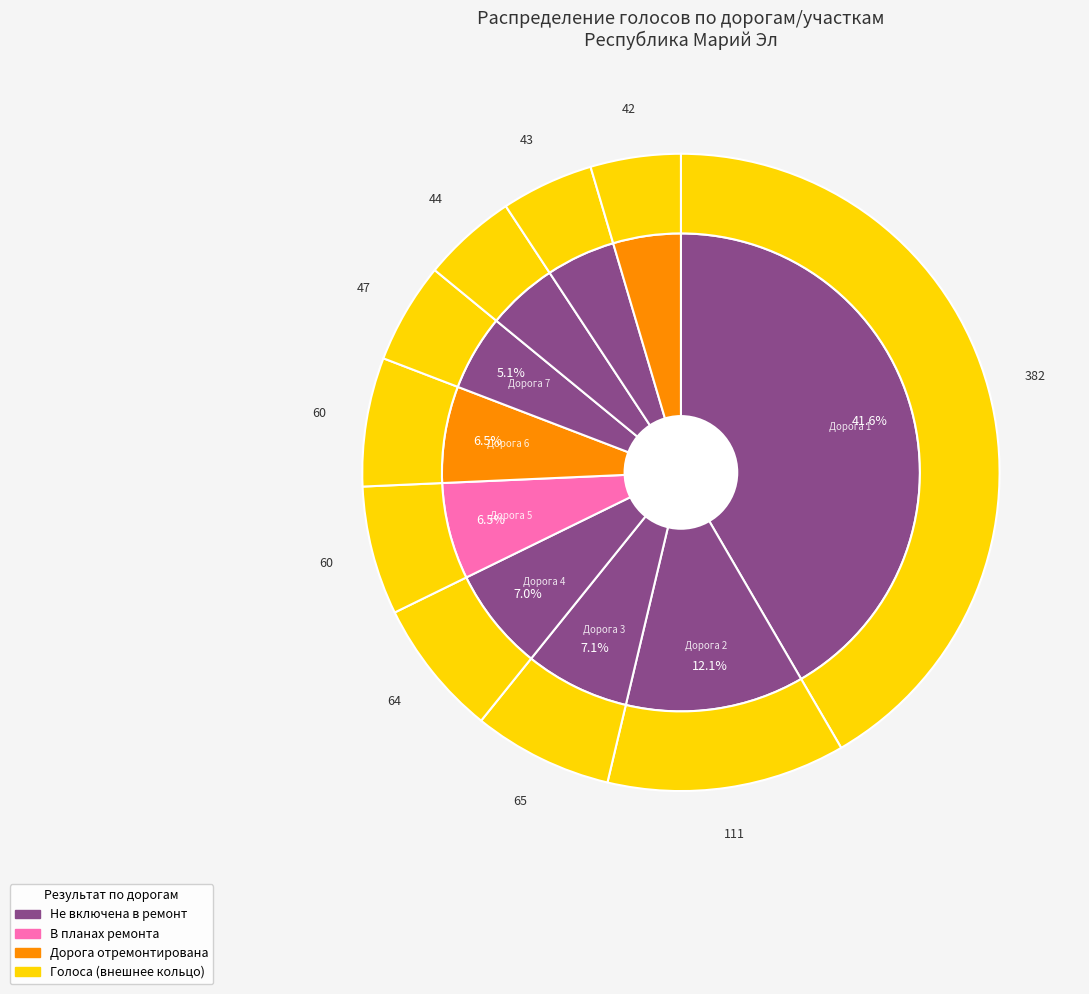

To the nearest percent, what is the difference between the 10 and 5 slice percentages?

2%